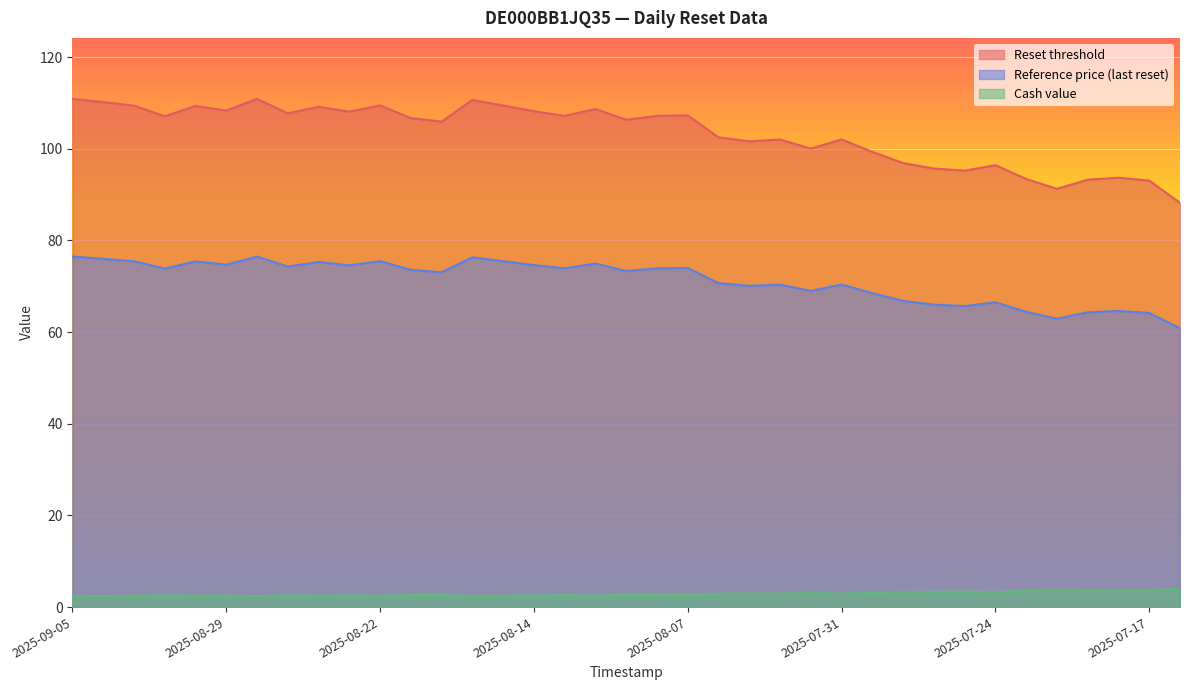

Rank the categories by Reset threshold value from highest to lowest.

2025-09-05, 2025-08-28, 2025-08-19, 2025-09-04, 2025-08-22, 2025-08-18, 2025-09-03, 2025-09-01, 2025-08-26, 2025-08-12, 2025-08-29, 2025-08-14, 2025-08-25, 2025-08-27, 2025-08-07, 2025-08-13, 2025-08-08, 2025-09-02, 2025-08-21, 2025-08-11, 2025-08-20, 2025-08-06, 2025-07-31, 2025-08-04, 2025-08-05, 2025-08-01, 2025-07-30, 2025-07-29, 2025-07-24, 2025-07-28, 2025-07-25, 2025-07-18, 2025-07-23, 2025-07-21, 2025-07-17, 2025-07-22, 2025-07-16